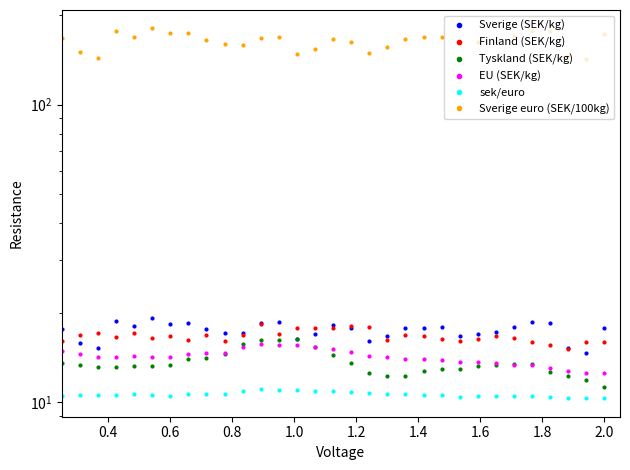

In Sverige (SEK/kg), how many points are lower than both neighbors (excluding endpoints)?

8